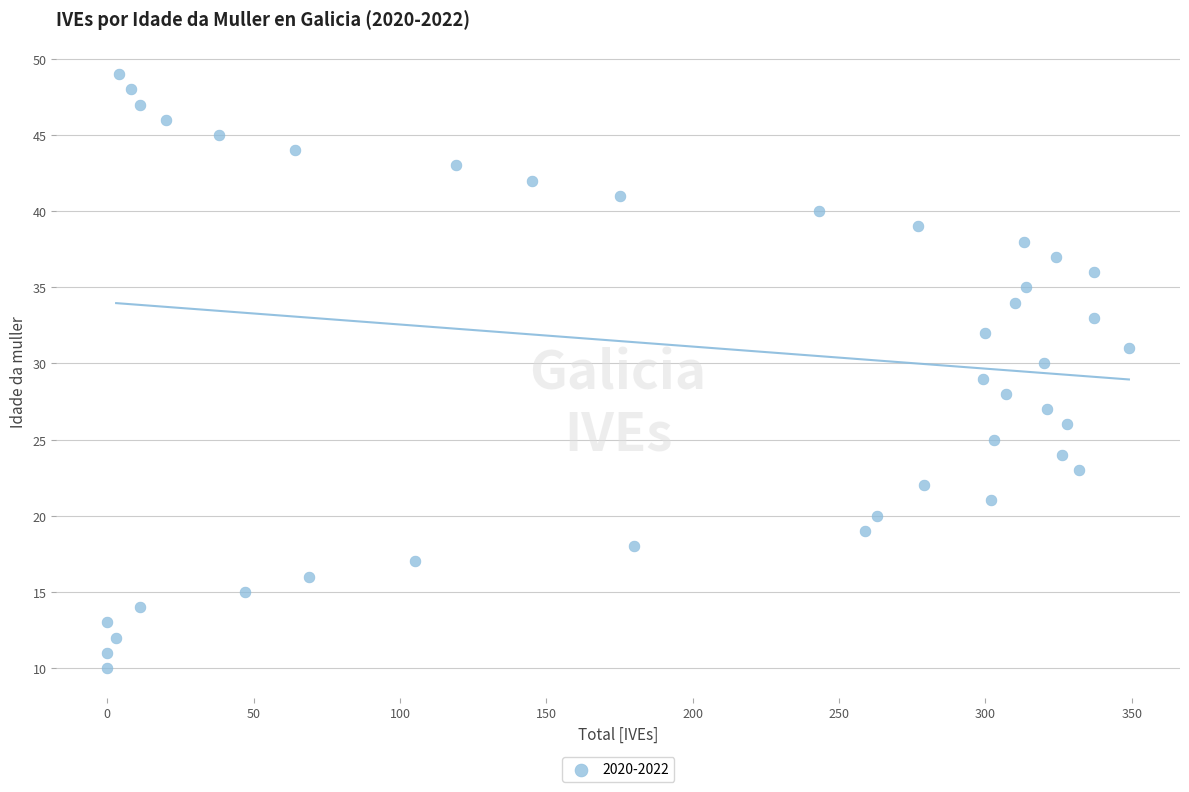

What is the range of Y values (max minus min)?

39